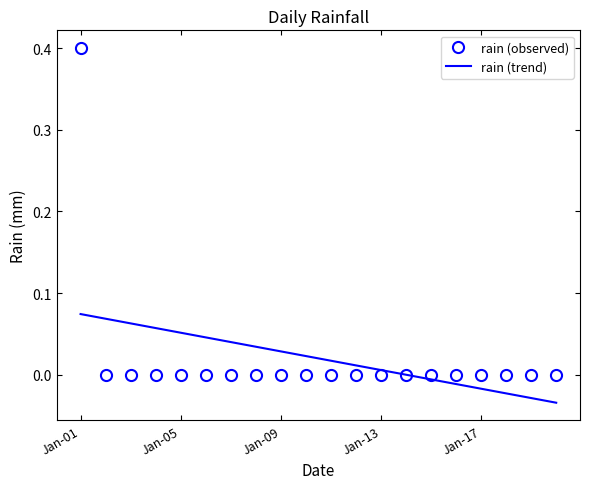

Which series has the largest range (max minus min)?

rain (observed)